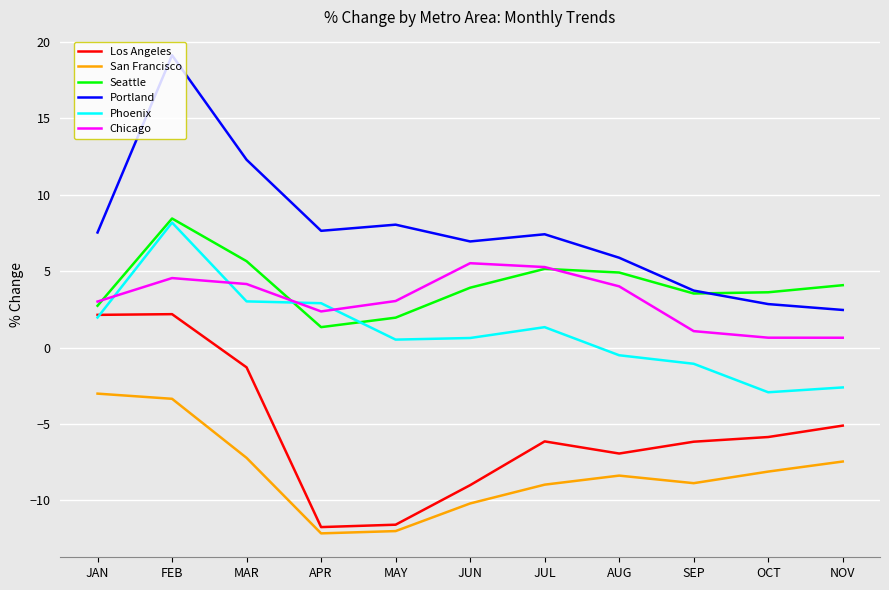

True or false: San Francisco and Los Angeles intersect in this chart.

False